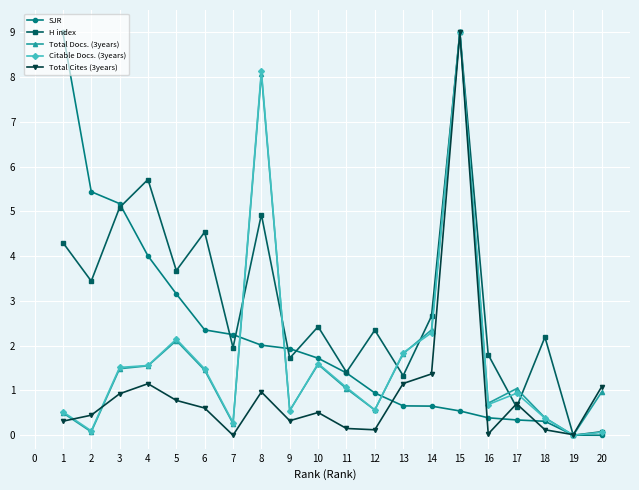

Where do Total Cites (3years) and Total Docs. (3years) first cross each other?

1 and 2